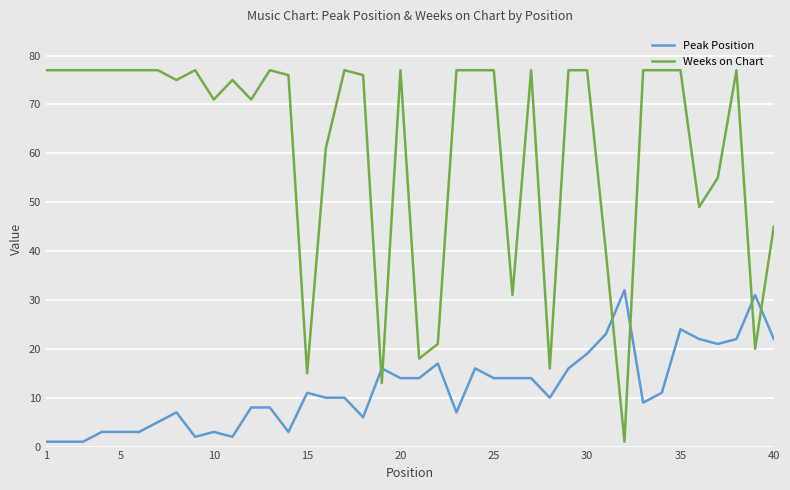

What is the difference between the maximum and minimum values in the Weeks on Chart series?

76